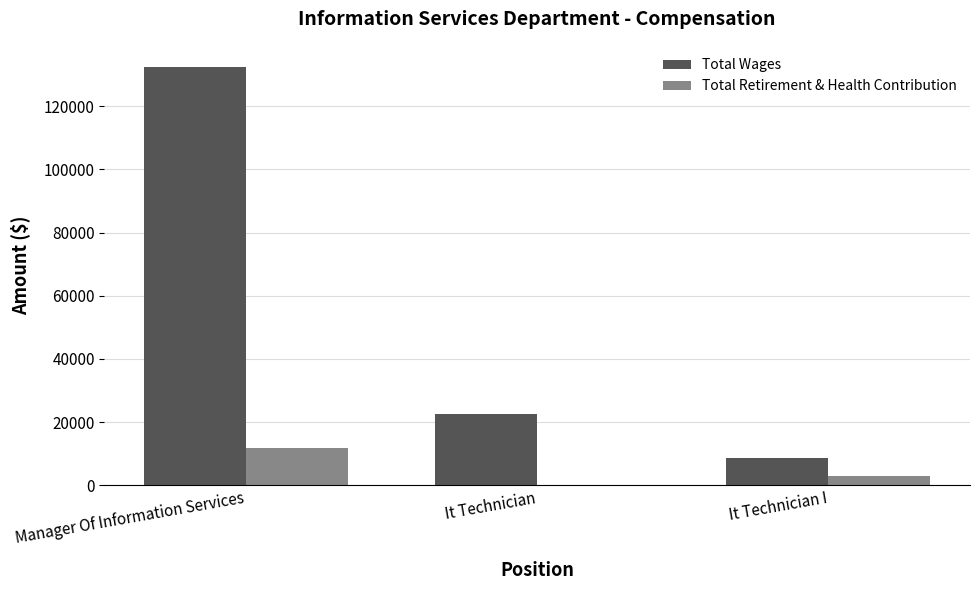

What is the maximum value shown in the chart?

132507